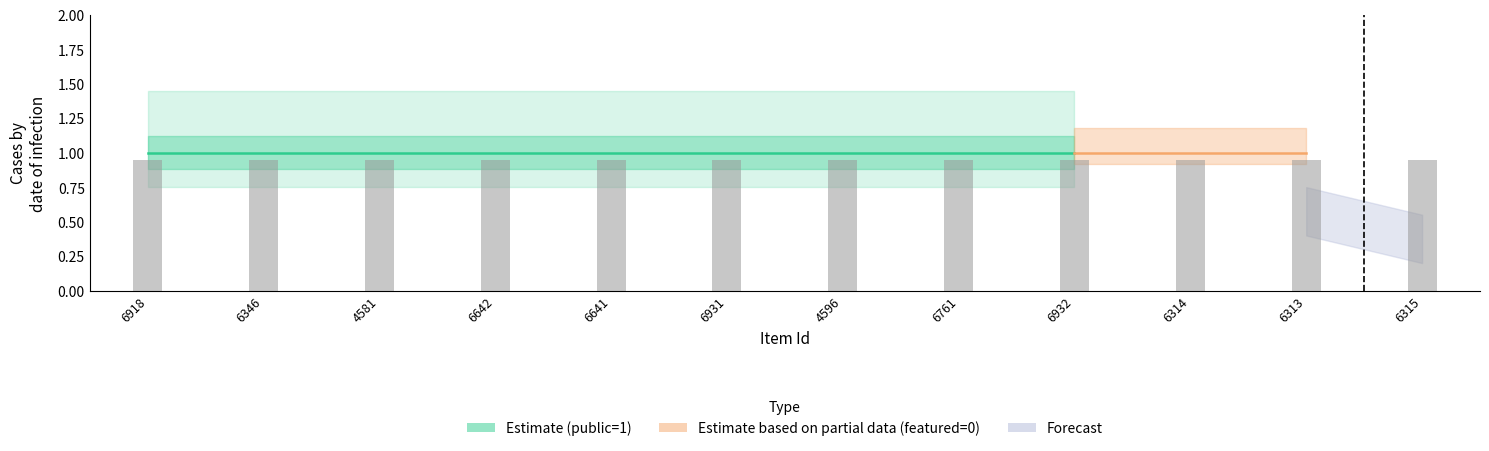

Is the value of public at 6314 greater than the value of featured at 6761?

Yes